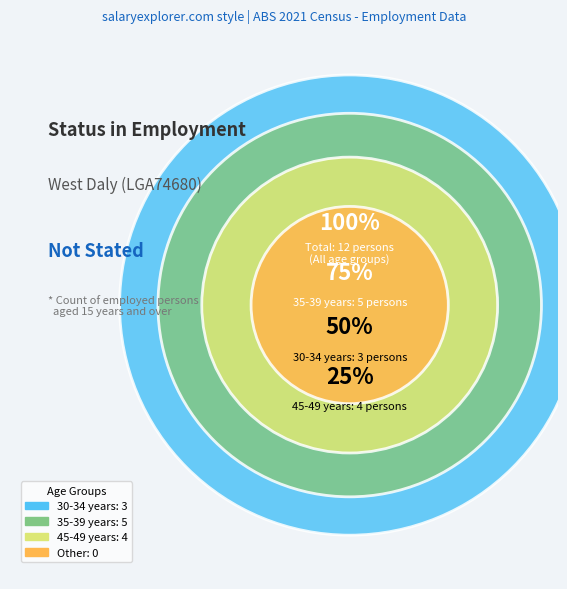

To the nearest percent, what portion does 30-34 years represent?

25%